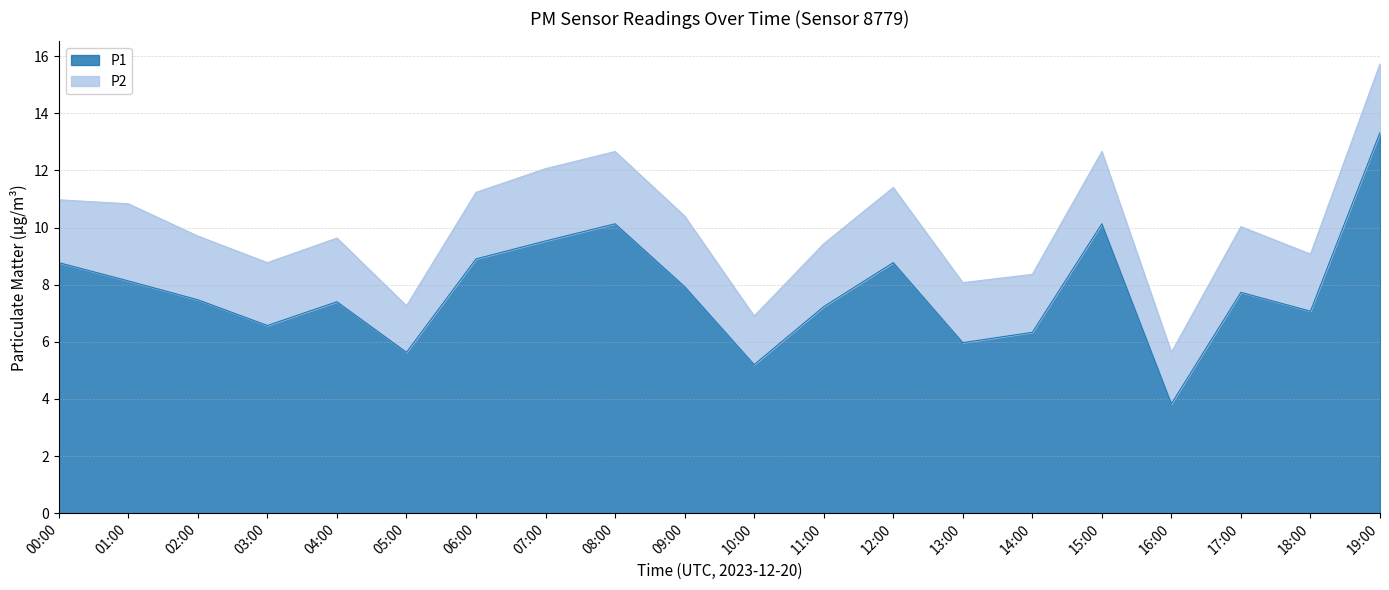

Which category has the highest value across all series?

19:00